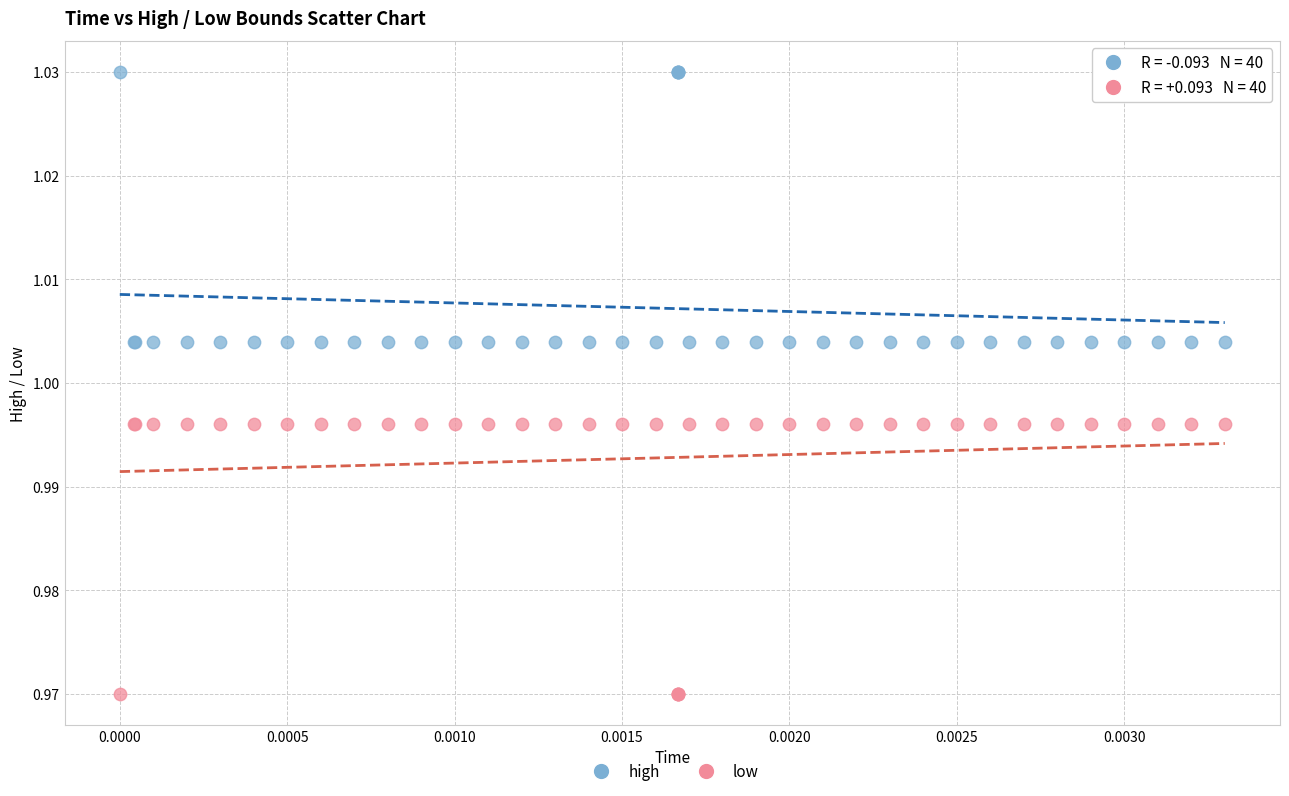

Which series reaches the maximum Y coordinate?

high